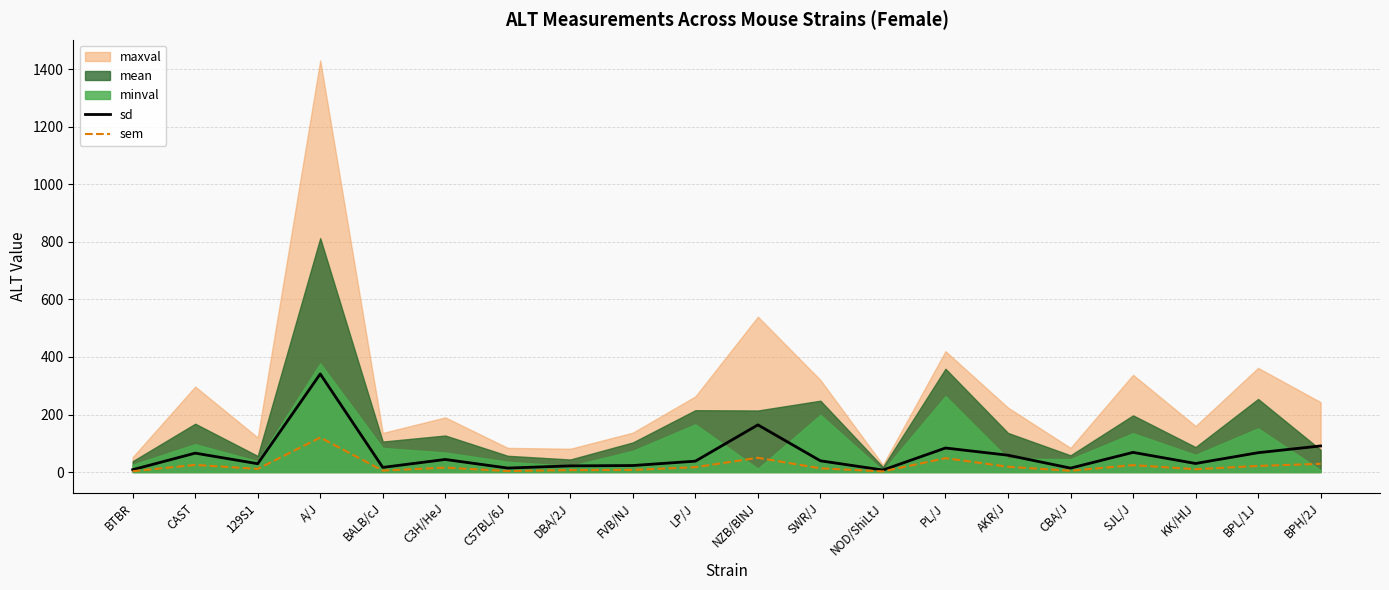

How many data points in sd are less than 39?

10